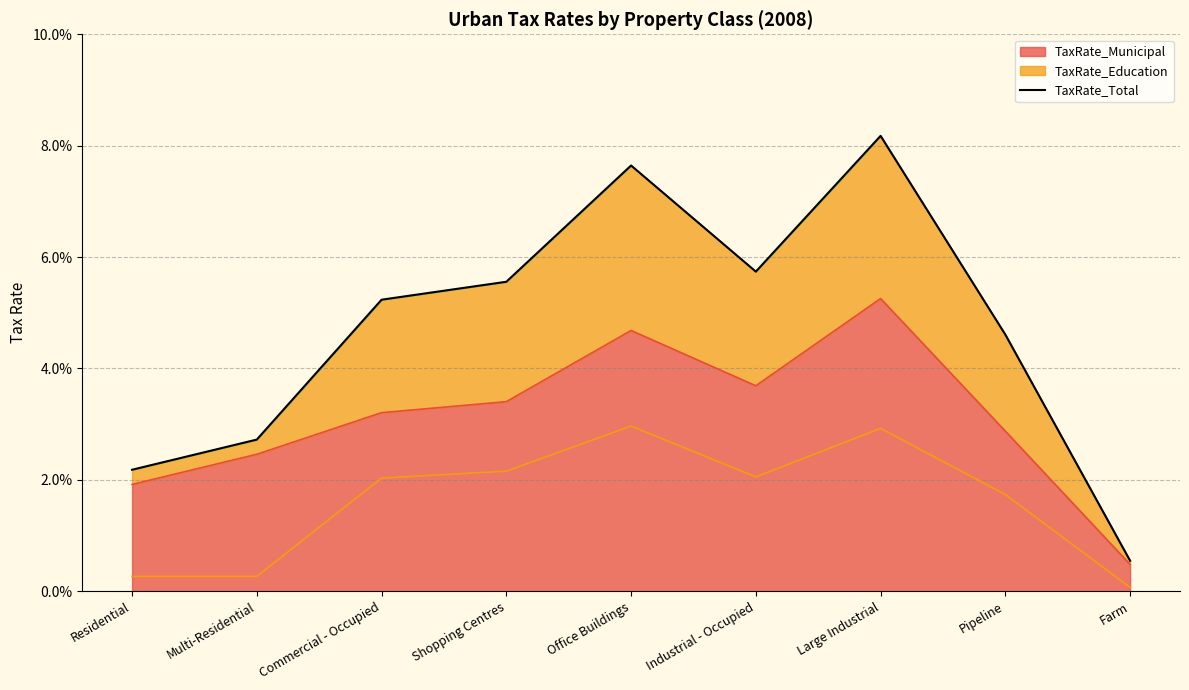

Where is the first local minimum?

Industrial - Occupied